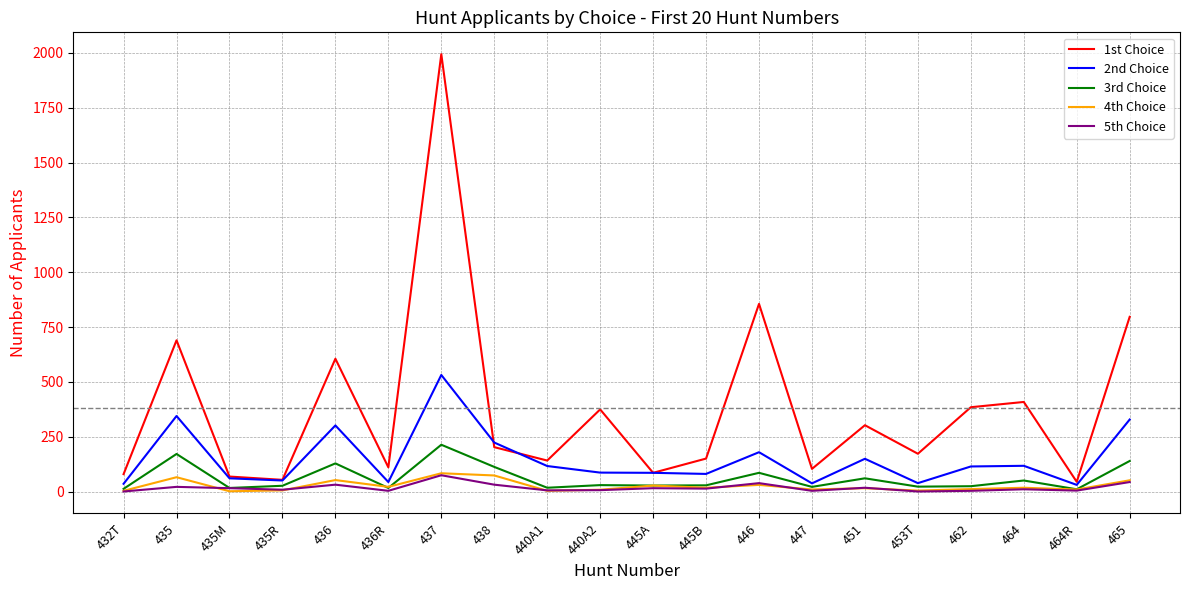

What is the smallest value displayed?

1